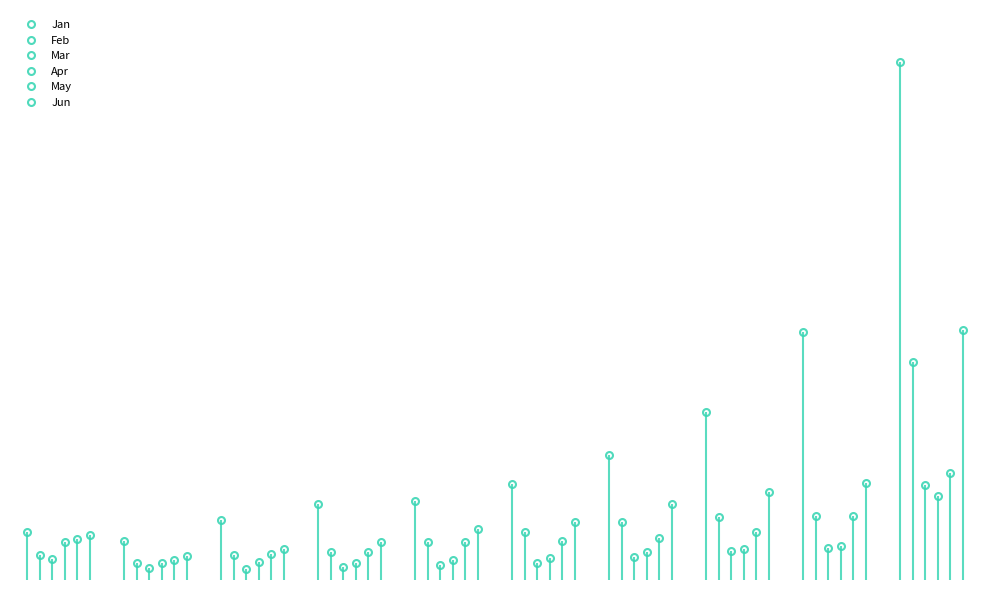

What is the sum of all Apr values?

0.6